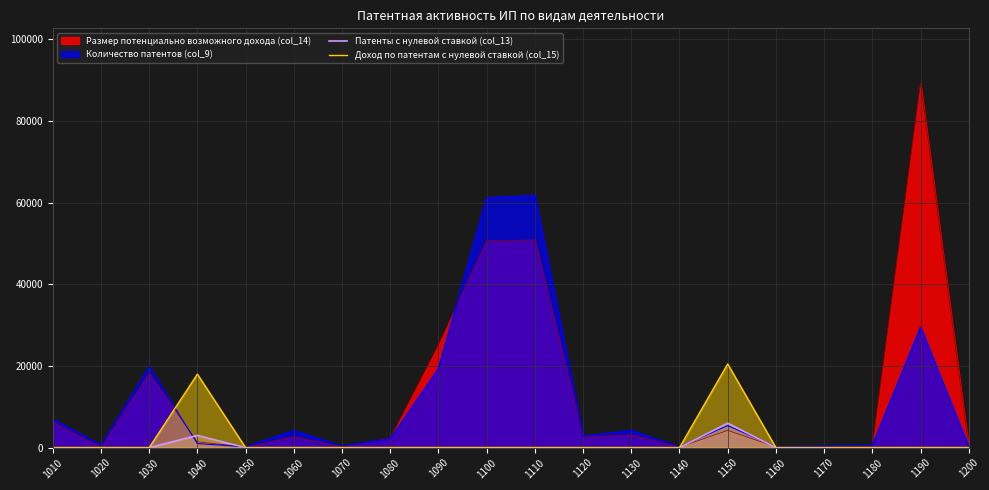

What is the difference between the Патенты с нулевой ставкой (col_13) values at 1100 and 1150?

6000